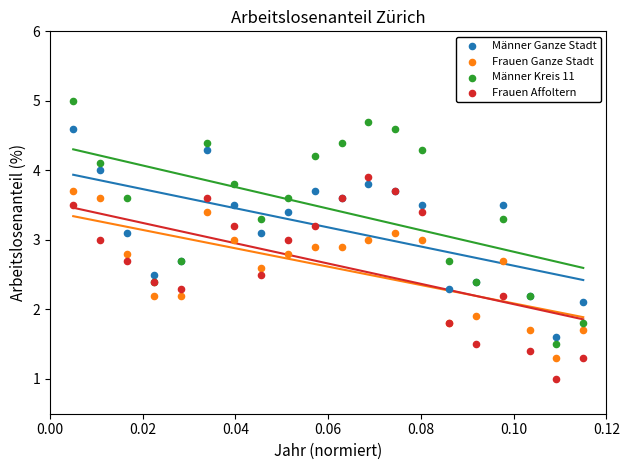

Which series contains the highest Y value?

Männer Kreis 11